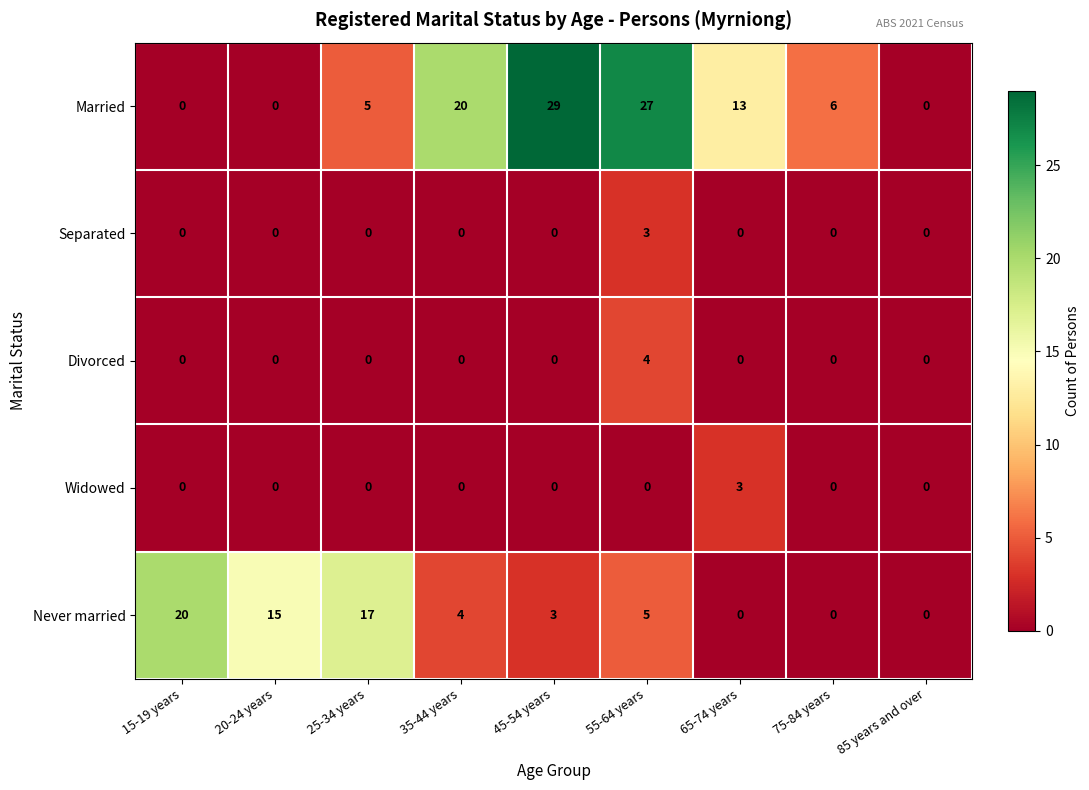

Which series changed the most between 35-44 years and 85 years and over?

Married